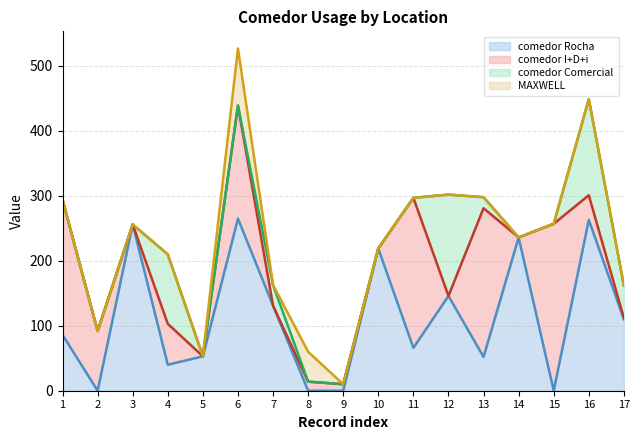

Reading left to right, what are all the values shown in this chart?

comedor Rocha: 1=86	2=0	3=256	4=40	5=53	6=265	7=131	8=0	9=0	10=219	11=66	12=146	13=52	14=236	15=0	16=263	17=110
comedor I+D+i: 1=208	2=92	3=0	4=63	5=0	6=174	7=0	8=14	9=10	10=0	11=231	12=0	13=229	14=0	15=257	16=38	17=2
comedor Comercial: 1=0	2=0	3=0	4=107	5=0	6=0	7=32	8=0	9=0	10=0	11=0	12=156	13=17	14=0	15=0	16=148	17=50
MAXWELL: 1=0	2=0	3=0	4=0	5=0	6=88	7=0	8=46	9=0	10=0	11=0	12=0	13=0	14=0	15=0	16=0	17=0